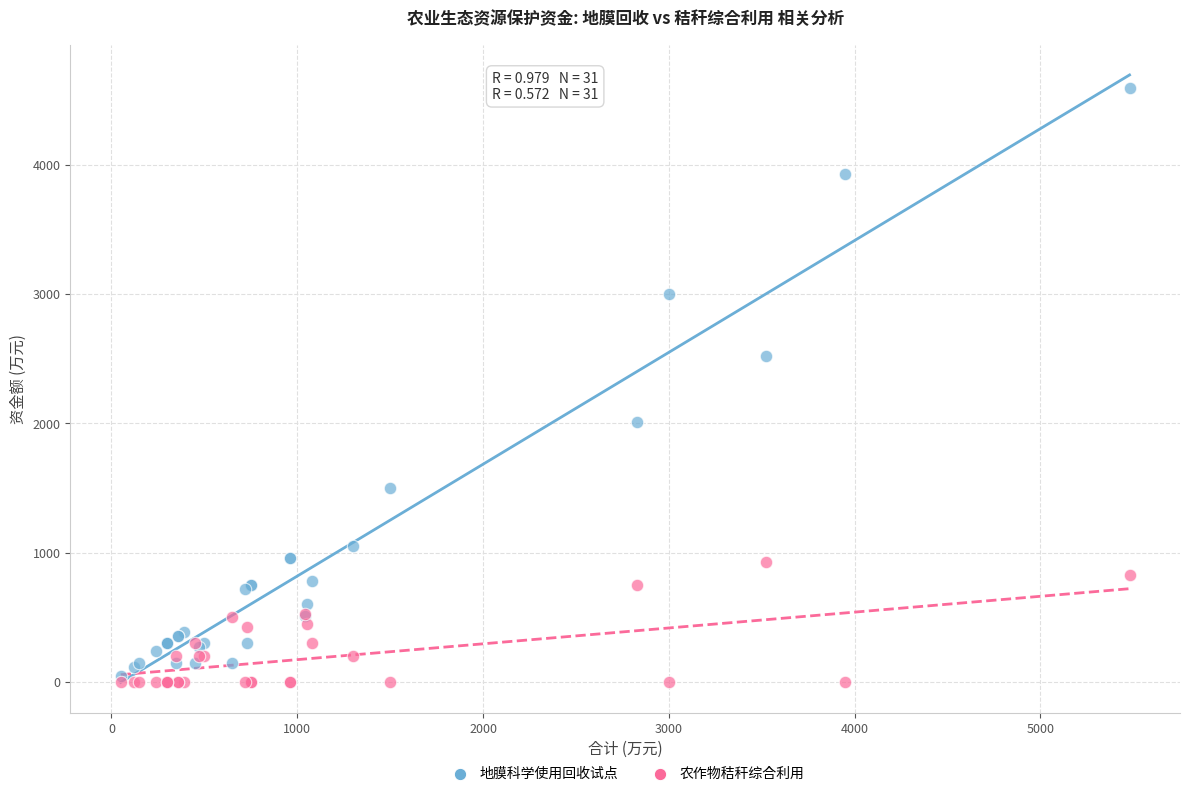

In the 地膜科学使用回收试点 series, what Y value is closest to 2320?

2520